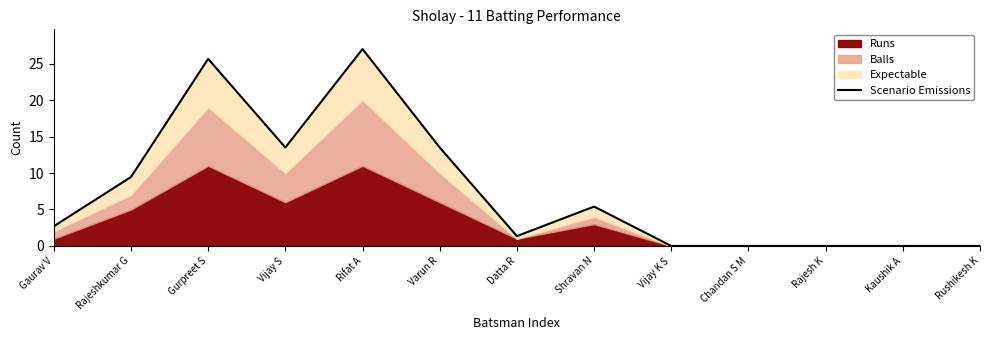

What is the average value?

7.6